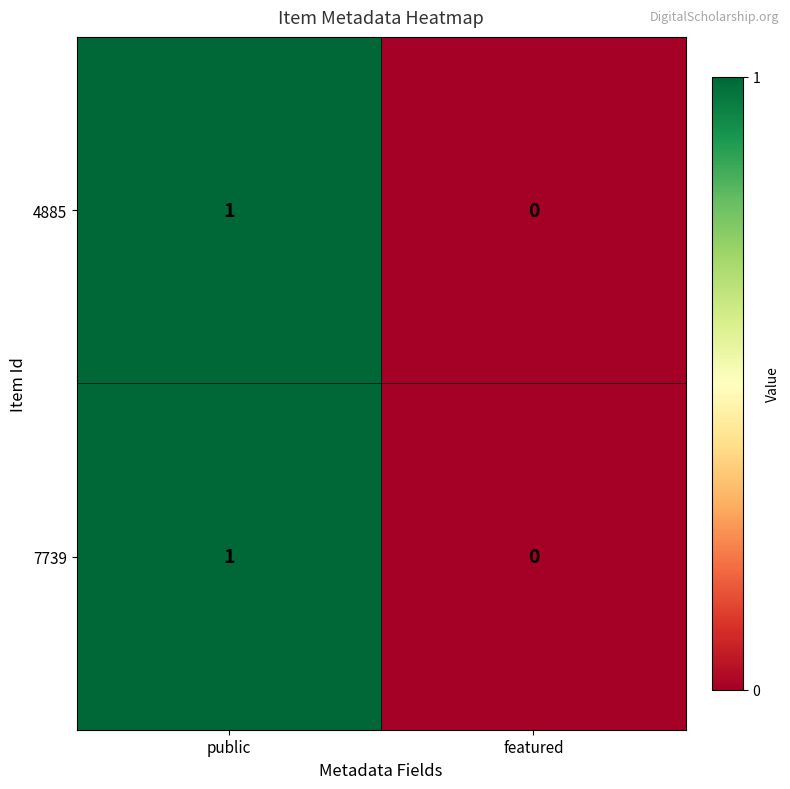

Which category has the highest value in the 4885 series?

public